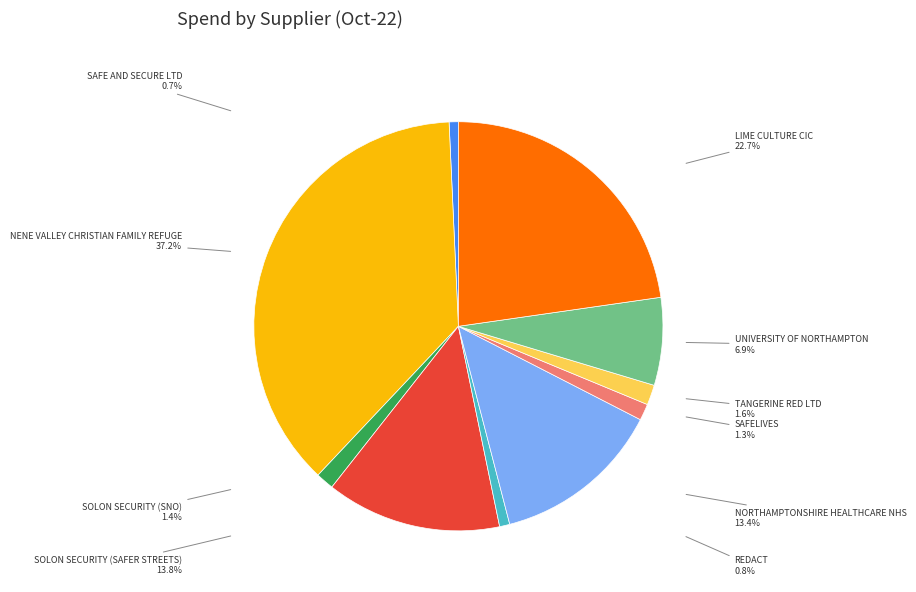

To the nearest percent, what is the combined percentage of SOLON SECURITY (SNO) and REDACT?

2%